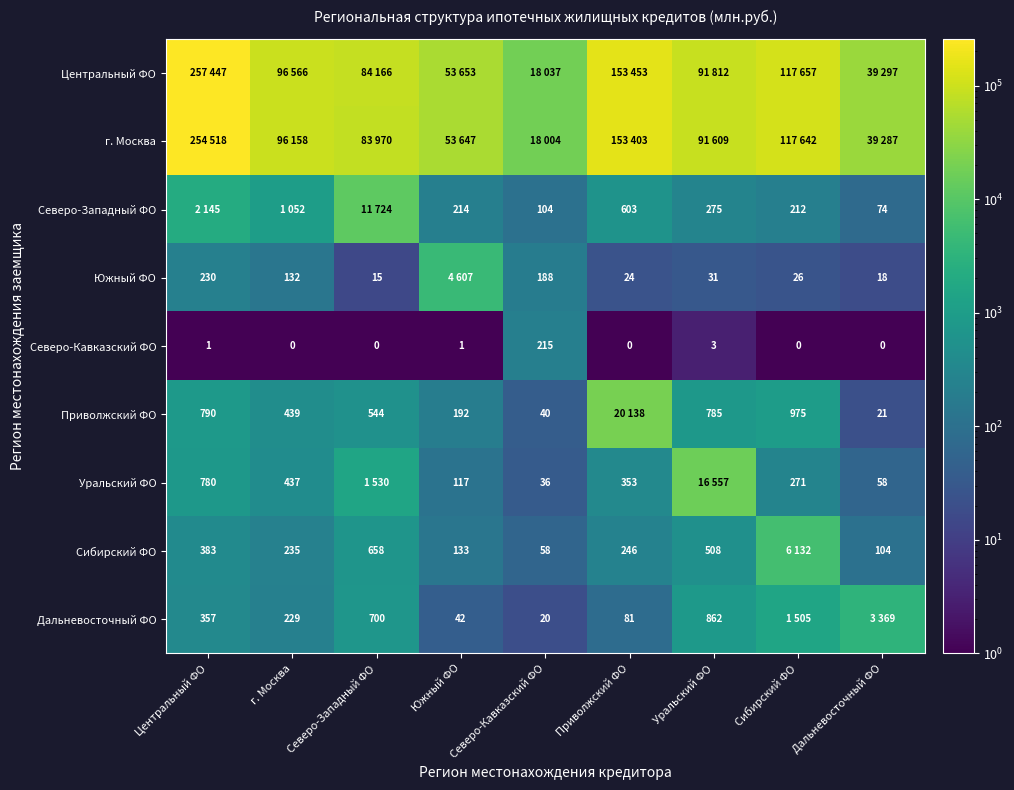

At how many categories does at least one series exceed 176670?

1